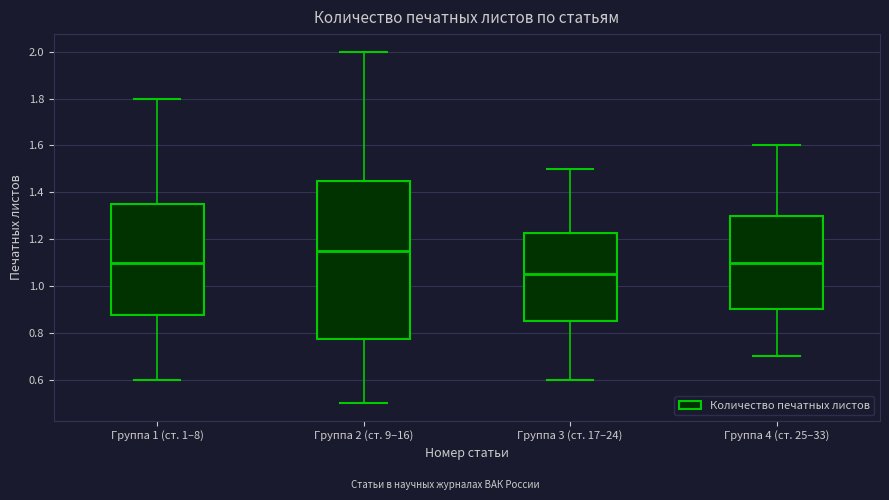

Which box has the lowest median line?

Группа 3 (ст. 17–24)